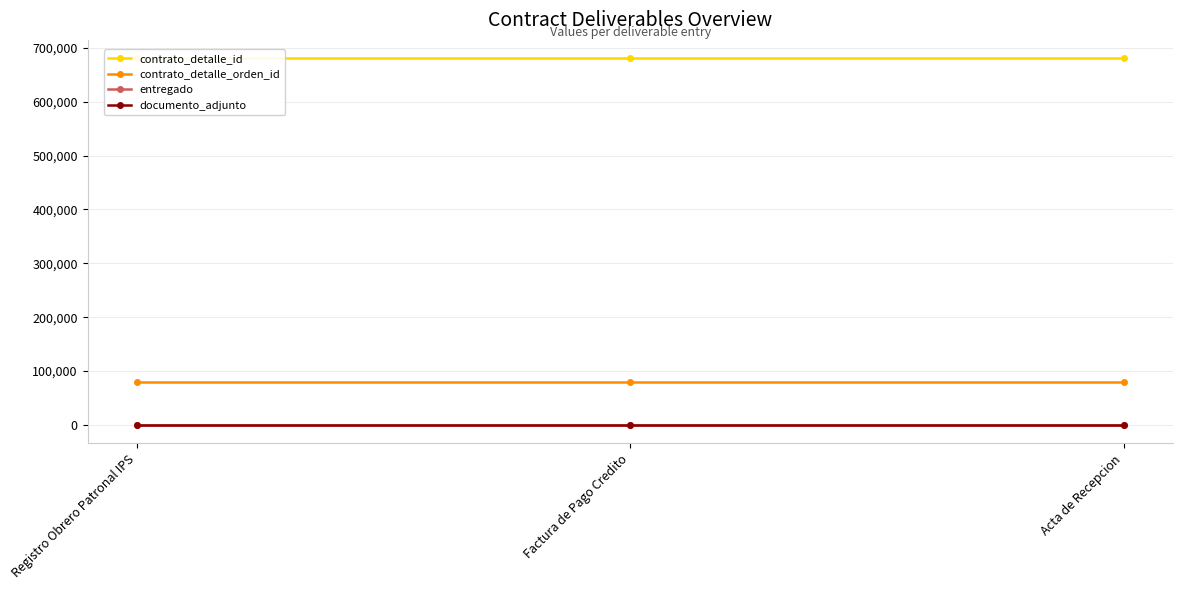

At which category is the sum across all series the highest?

Registro Obrero Patronal IPS